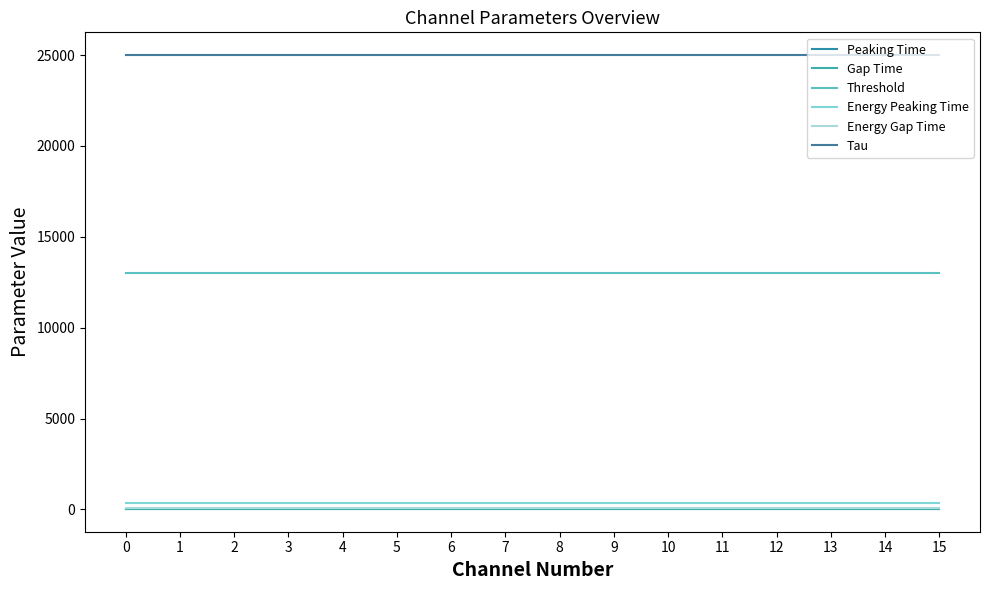

List the labels in order of Energy Peaking Time value, largest first.

0, 1, 2, 3, 4, 5, 6, 7, 8, 9, 10, 11, 12, 13, 14, 15